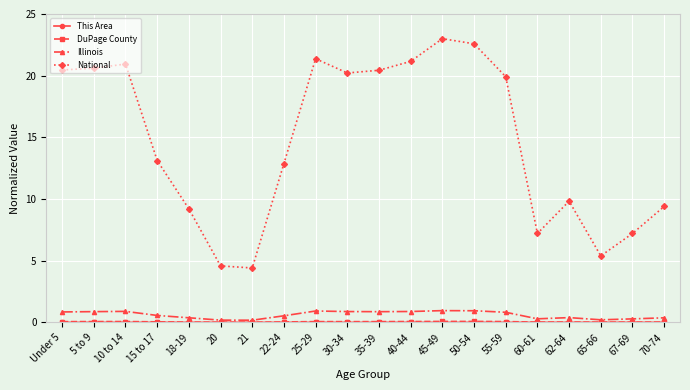

True or false: Illinois and National cross at least once.

False